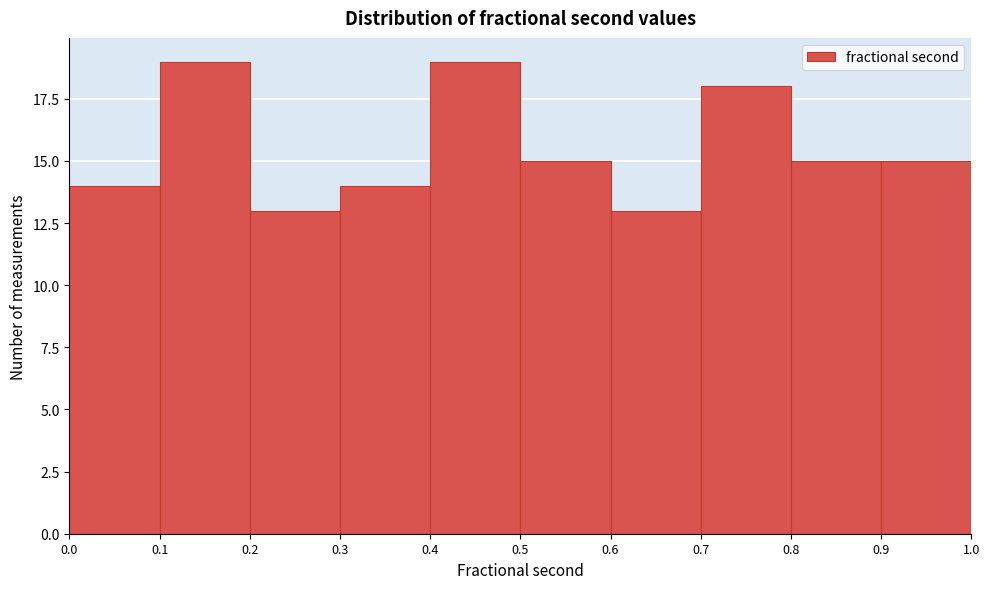

Reading left to right, transcribe this chart: for each bar, give the range it covers on the x-axis and its height. The values are not printed on the chart, so give them approximately, as read against the axis.

0.0 to 0.1: 14
0.1 to 0.2: 19
0.2 to 0.3: 13
0.3 to 0.4: 14
0.4 to 0.5: 19
0.5 to 0.6: 15
0.6 to 0.7: 13
0.7 to 0.8: 18
0.8 to 0.9: 15
0.9 to 1.0: 15